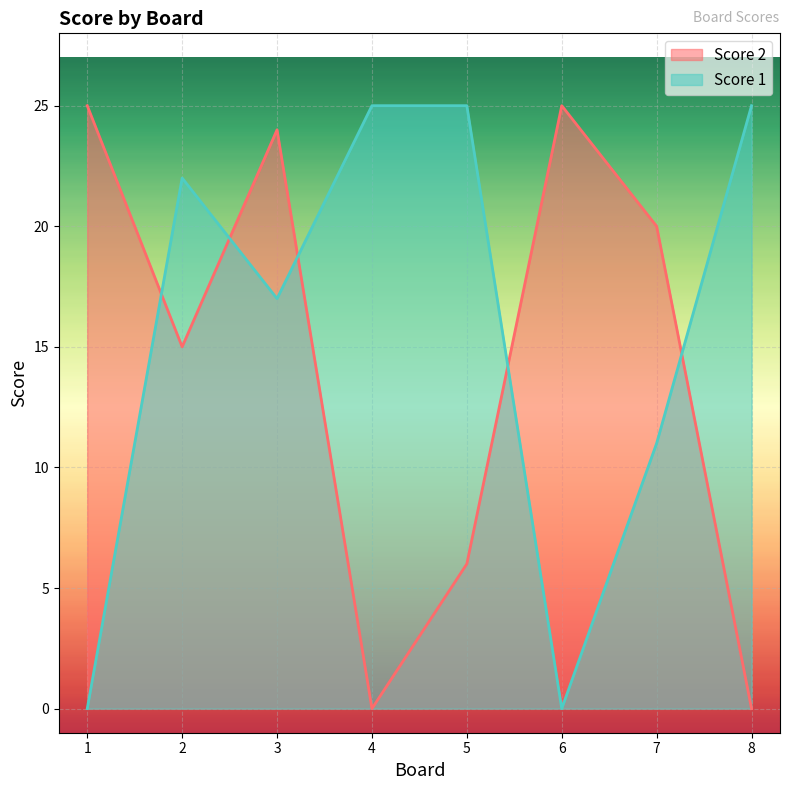

What is the value of the Score 2 point at the 3rd from the left?

24